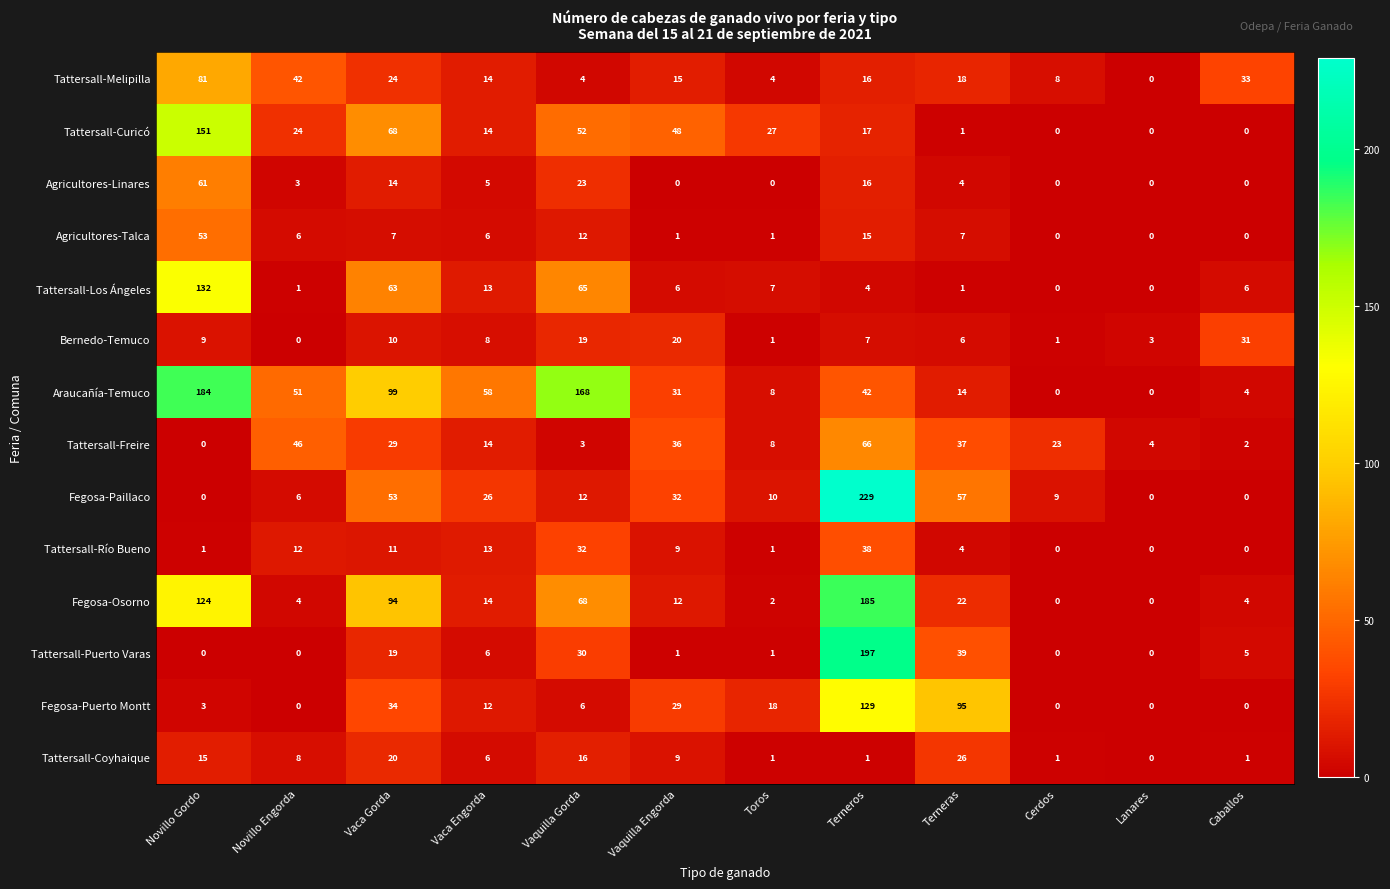

Which series has the largest total across all categories?

Araucañía-Temuco